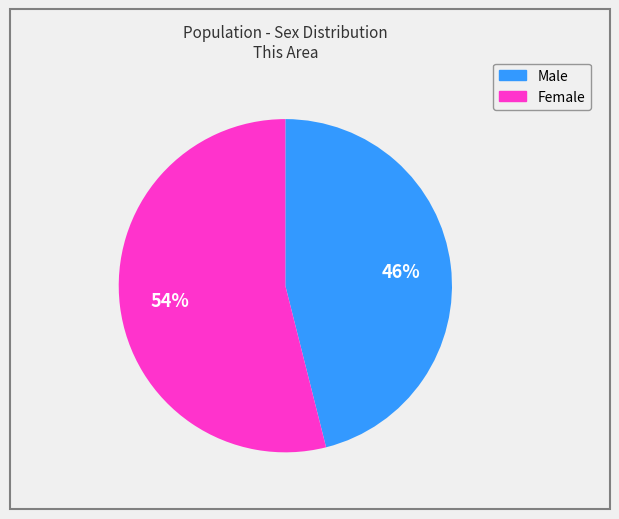

Which category accounts for the majority?

Female